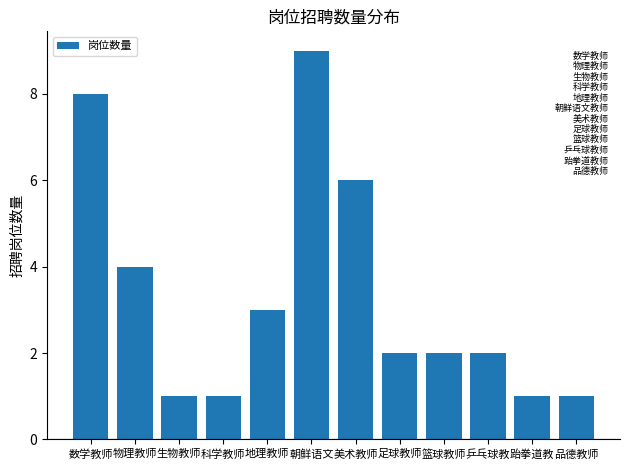

What is the value of the 5th bar from the left?

3